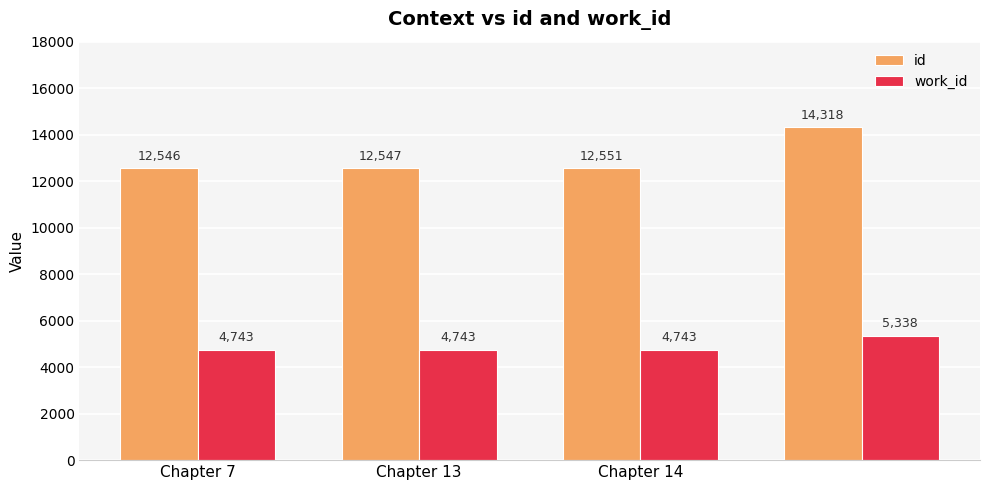

What is the minimum value for work_id?

4743